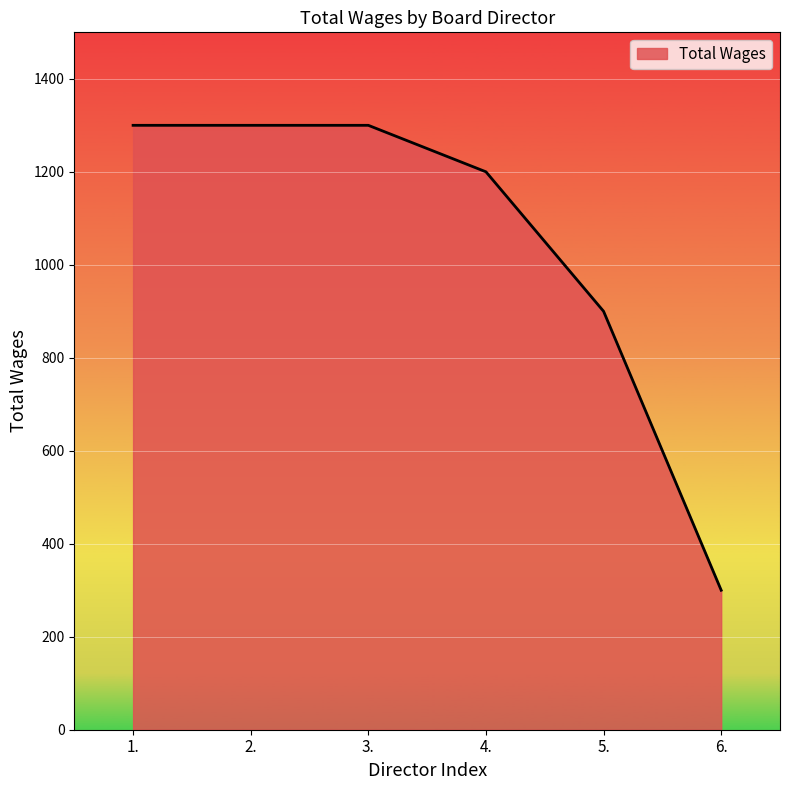

Count the number of data series in this chart.

1